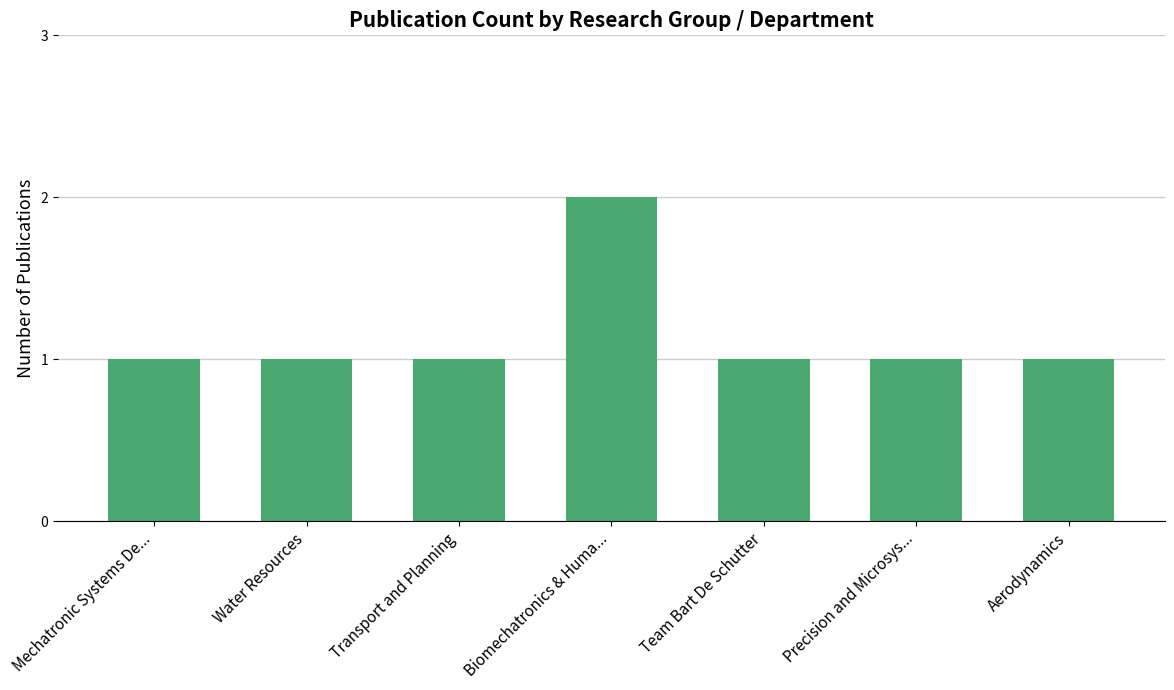

The value at Precision and Microsys... is 2. True or false?

False